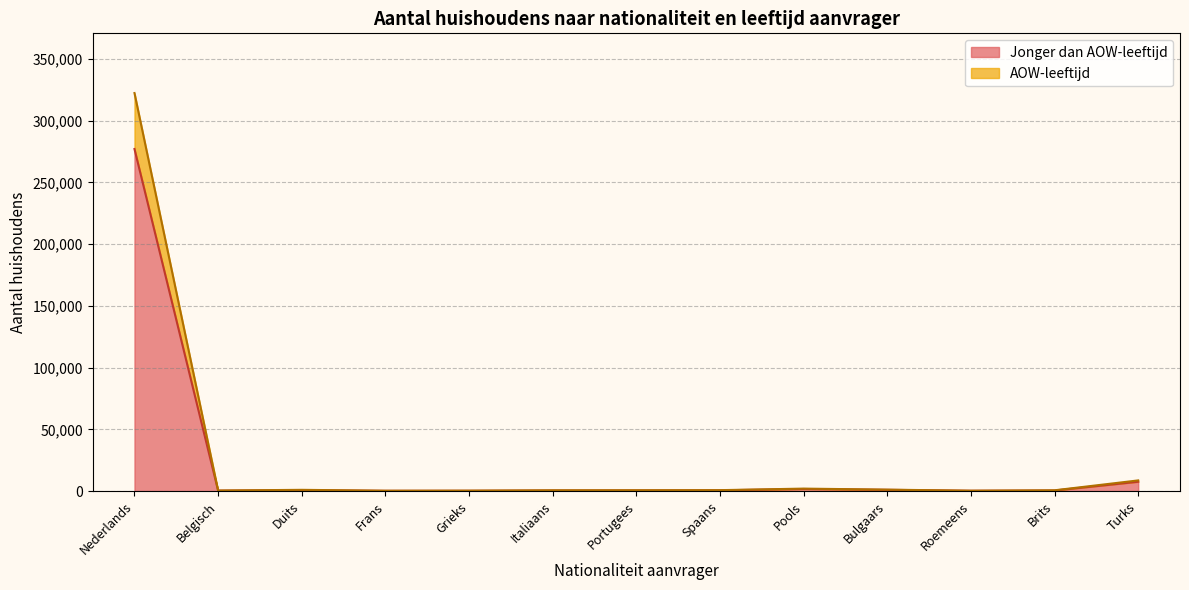

How many lines are shown in the chart?

2